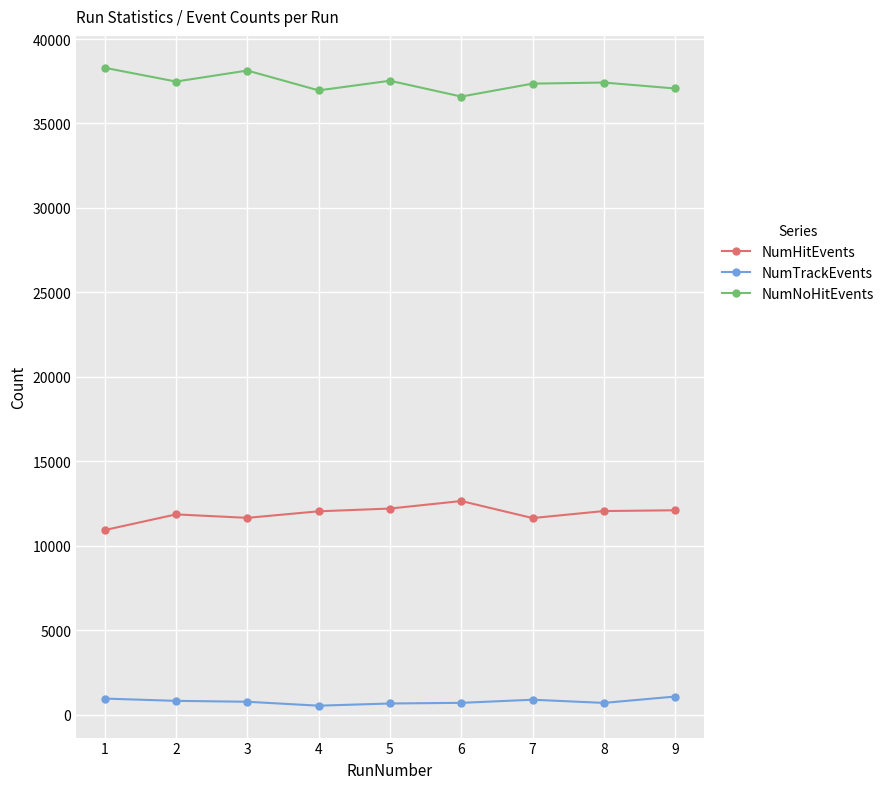

List the series in order of their overall mean, lowest first.

NumTrackEvents, NumHitEvents, NumNoHitEvents